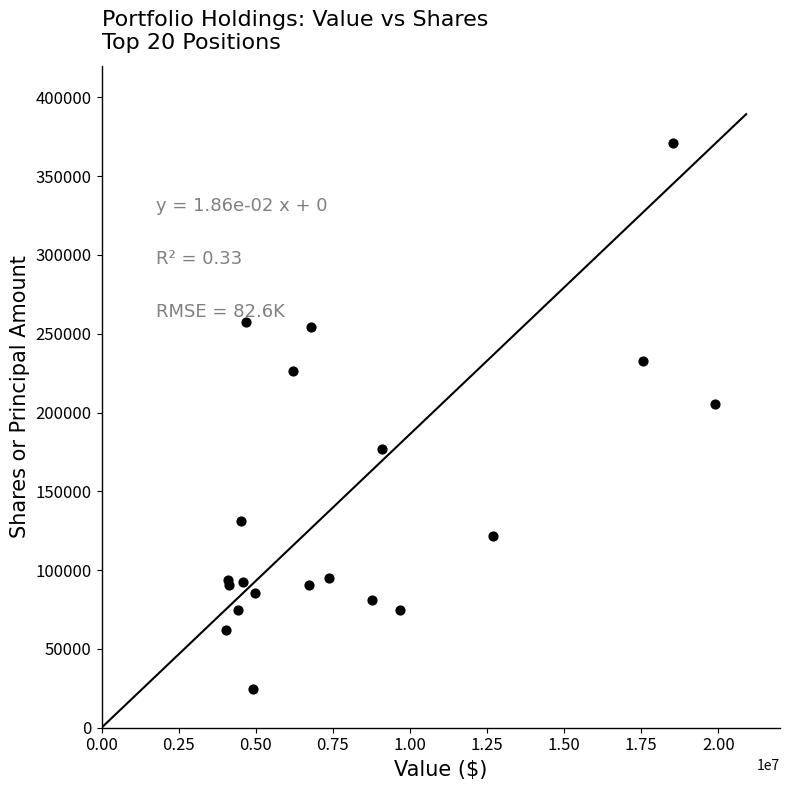

What Y value in the scatter plot is closest to 197627?

205236